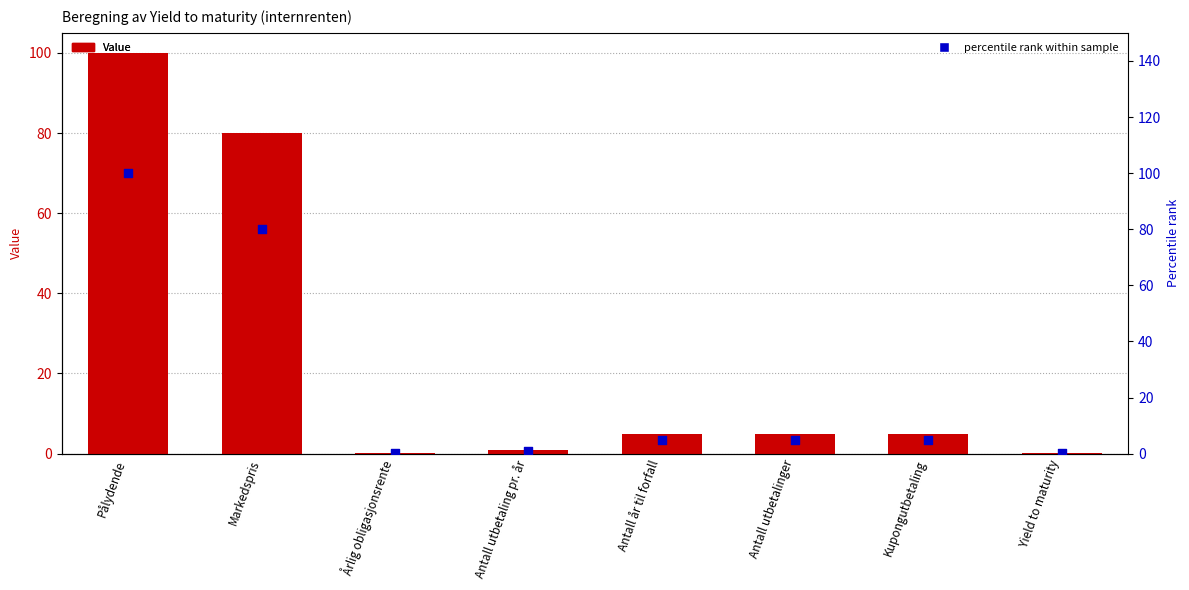

Which series contains the lowest Y value?

Value